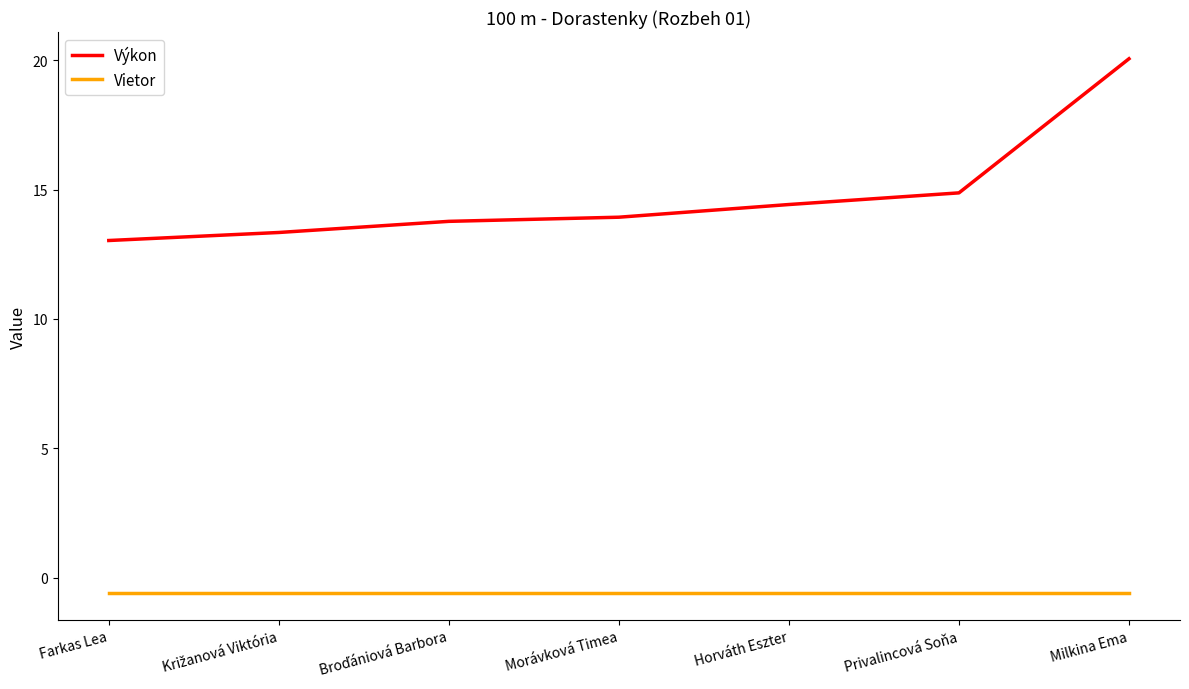

Is the value of Výkon at Morávková Timea greater than the value of Vietor at Milkina Ema?

Yes